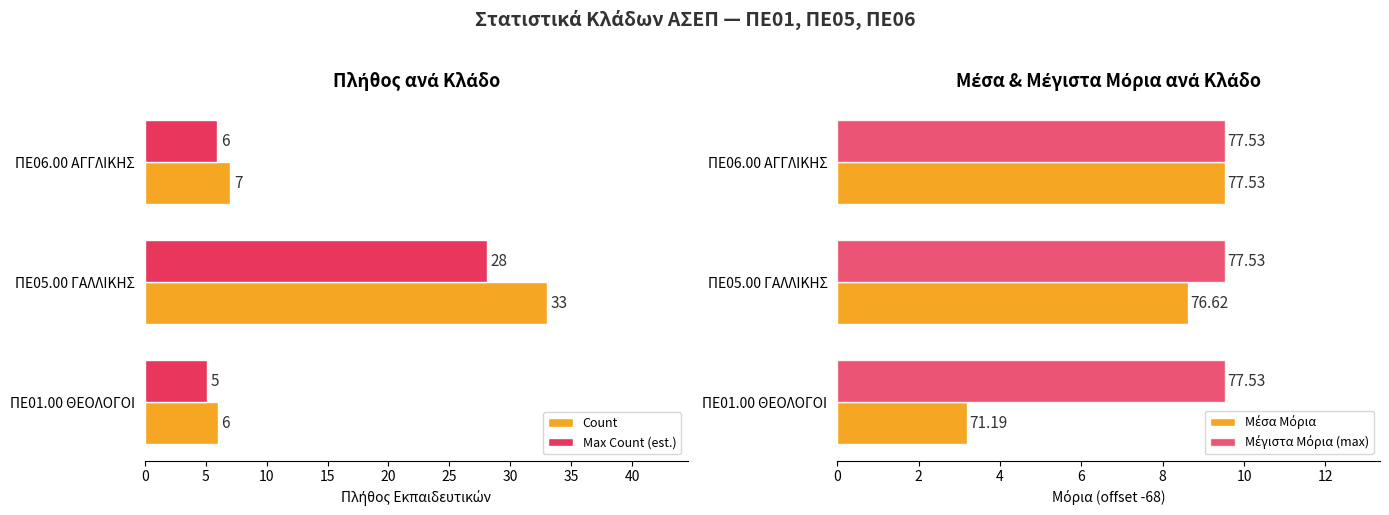

At how many categories does at least one series exceed 27?

1